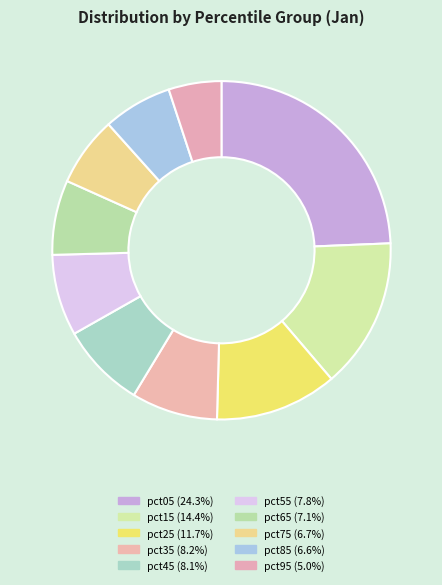

Count the number of slices in the pie.

10